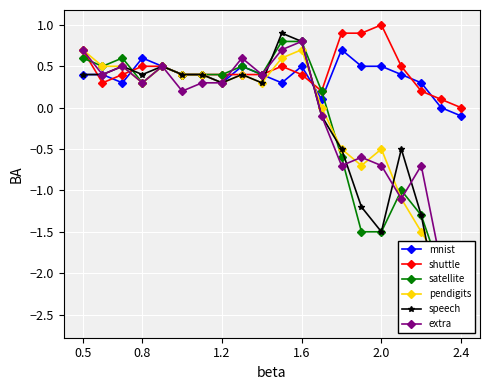

True or false: shuttle has more than 0 interior local peaks.

True